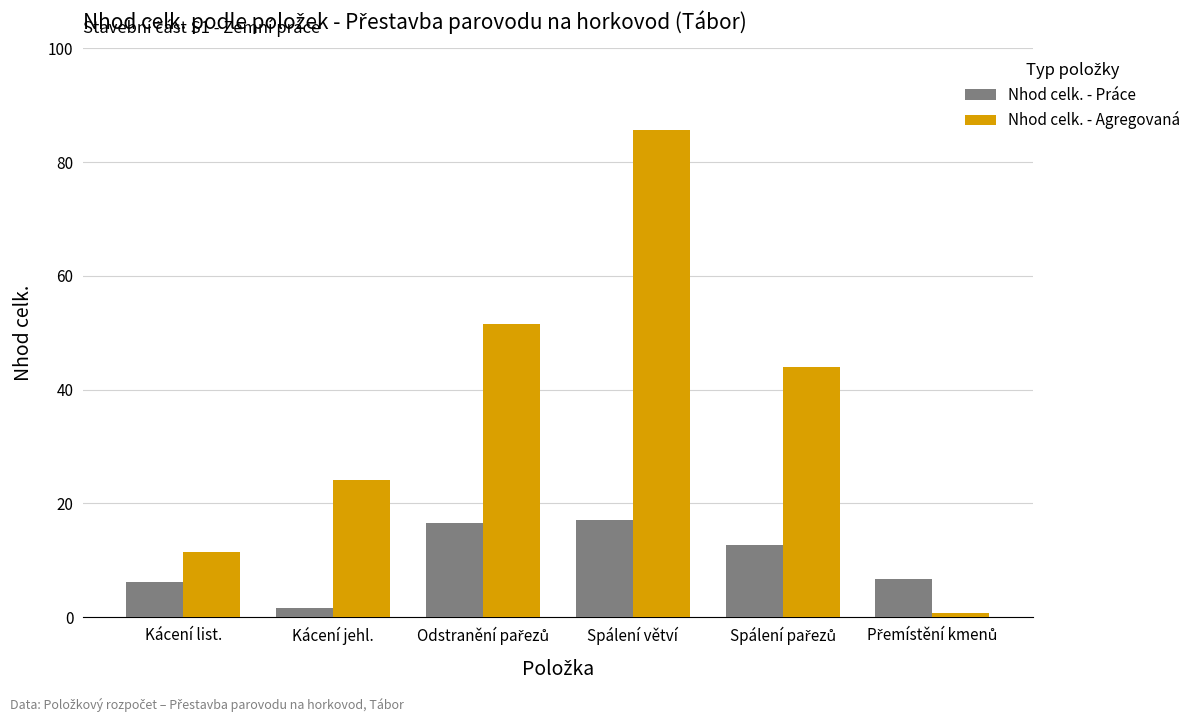

What is the label of the 3rd bar from the right?

Spálení větví